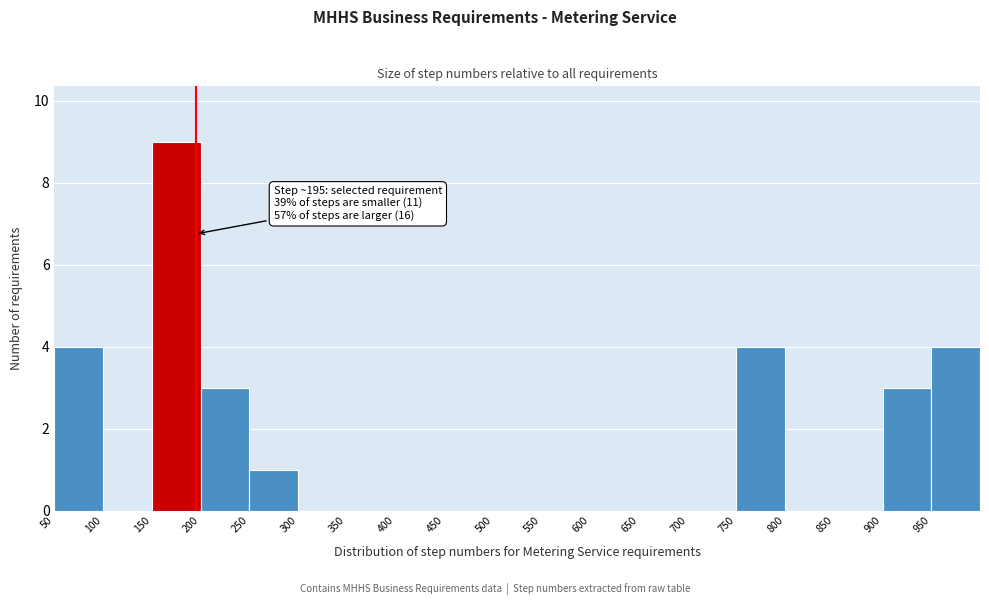

Over which range of the x-axis is the bar tallest?

150 to 200